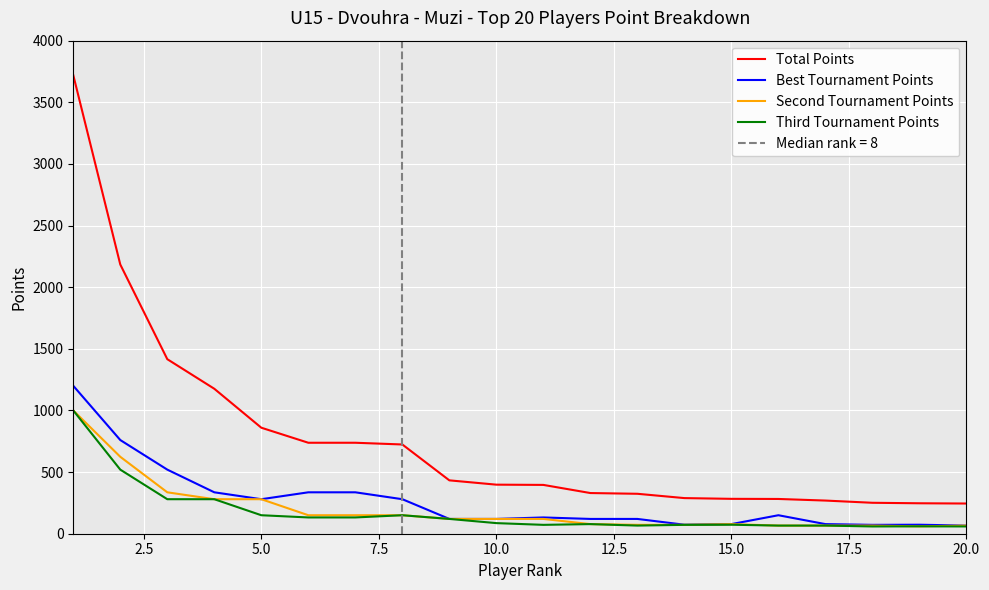

Is this an area chart (filled region under the line)?

No